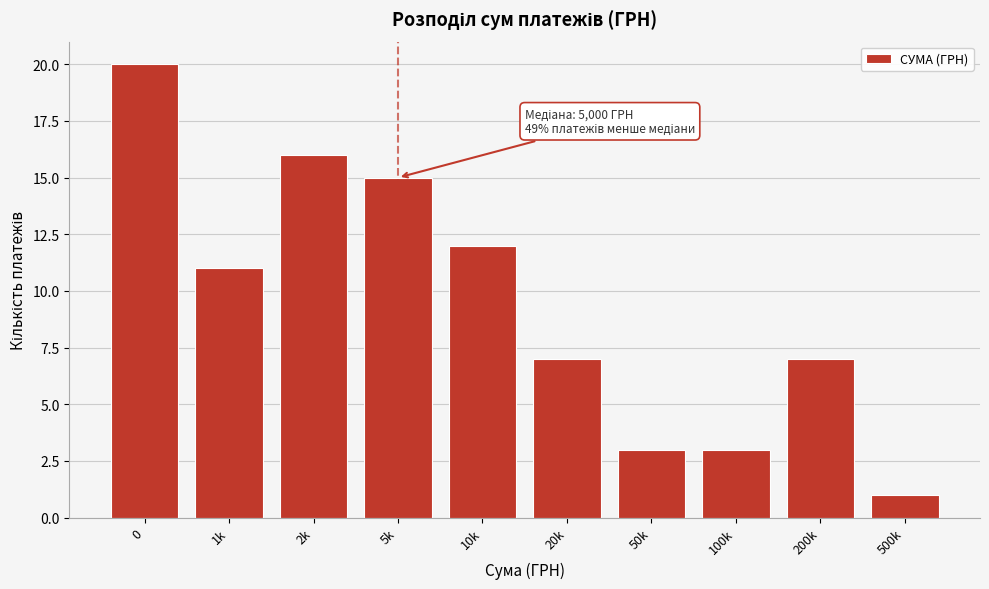

Reading left to right, extract all data points from this chart.

0=20	1k=11	2k=16	5k=15	10k=12	20k=7	50k=3	100k=3	200k=7	500k=1